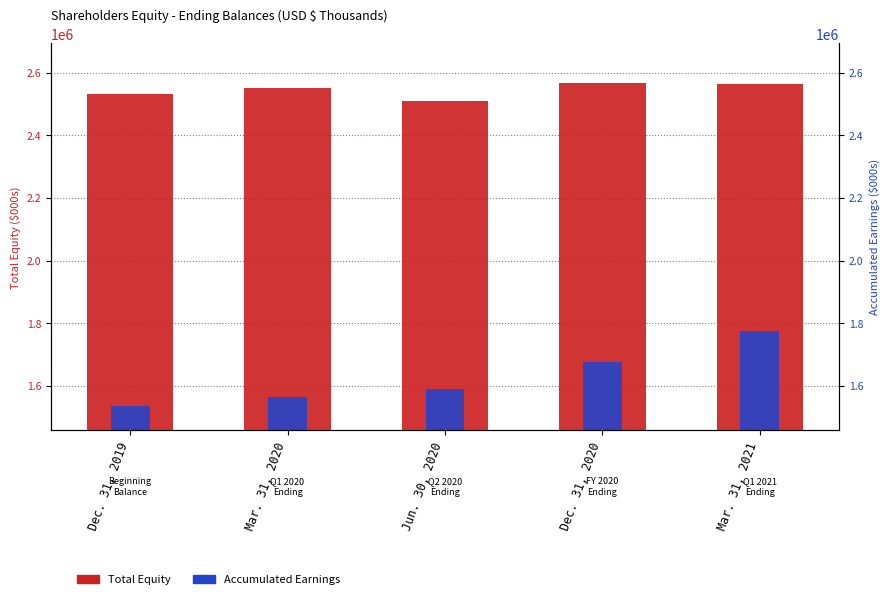

What is the total value across all series at Mar. 31, 2020?

4114309